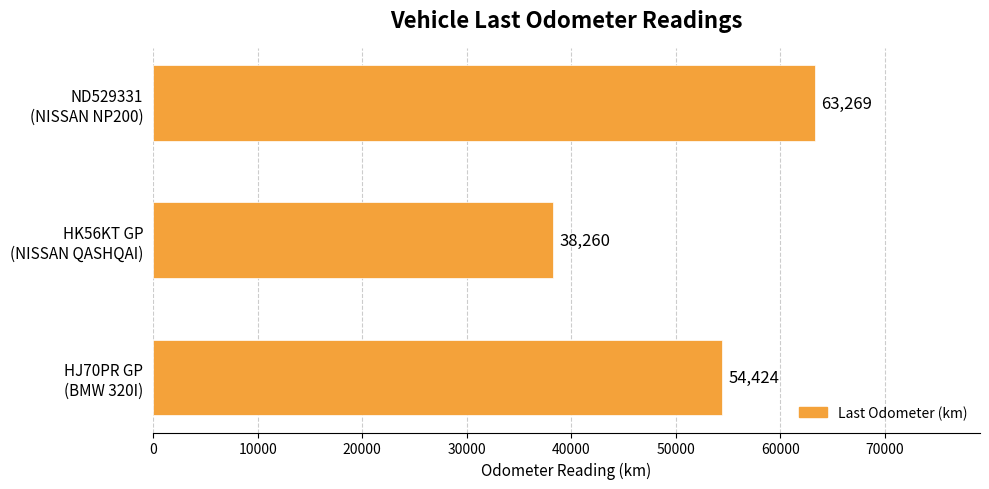

What is the maximum value shown in the chart?

63269